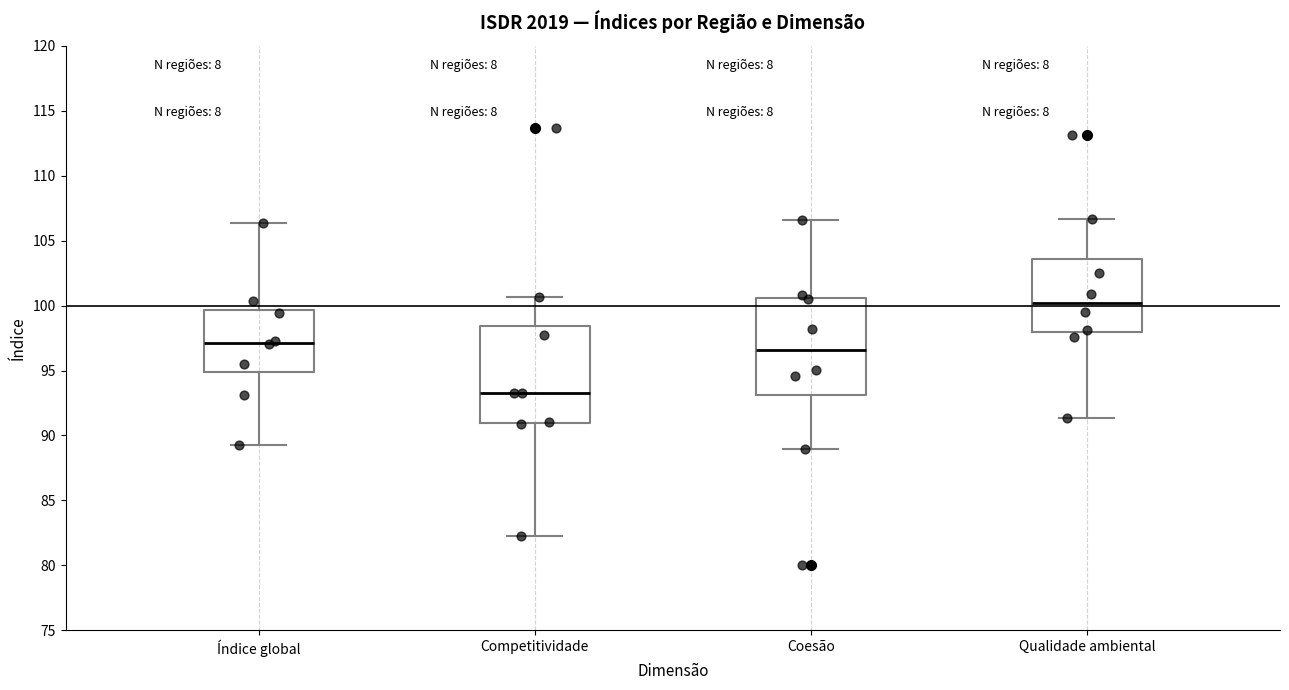

Which box has the highest median line?

Qualidade ambiental